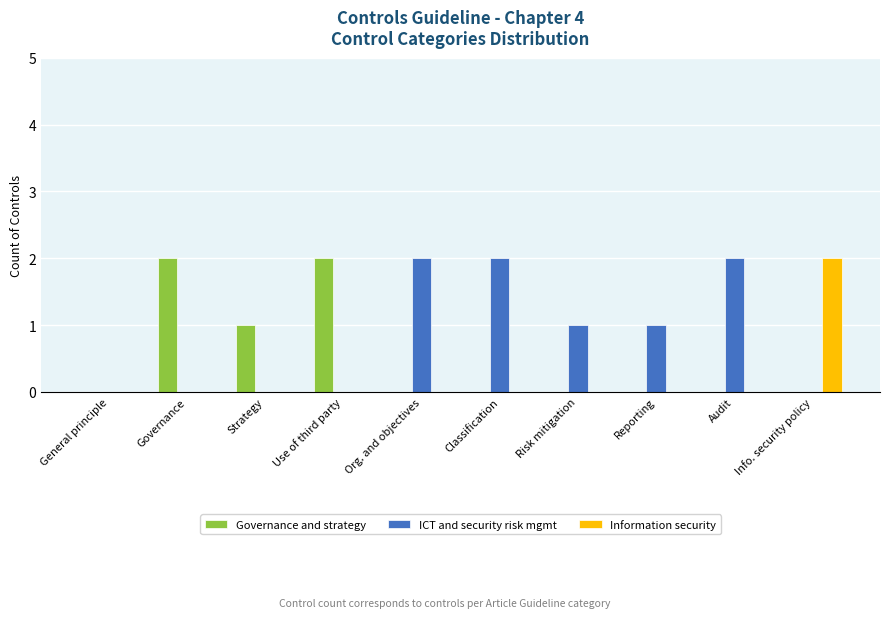

What is the maximum value shown in the chart?

2